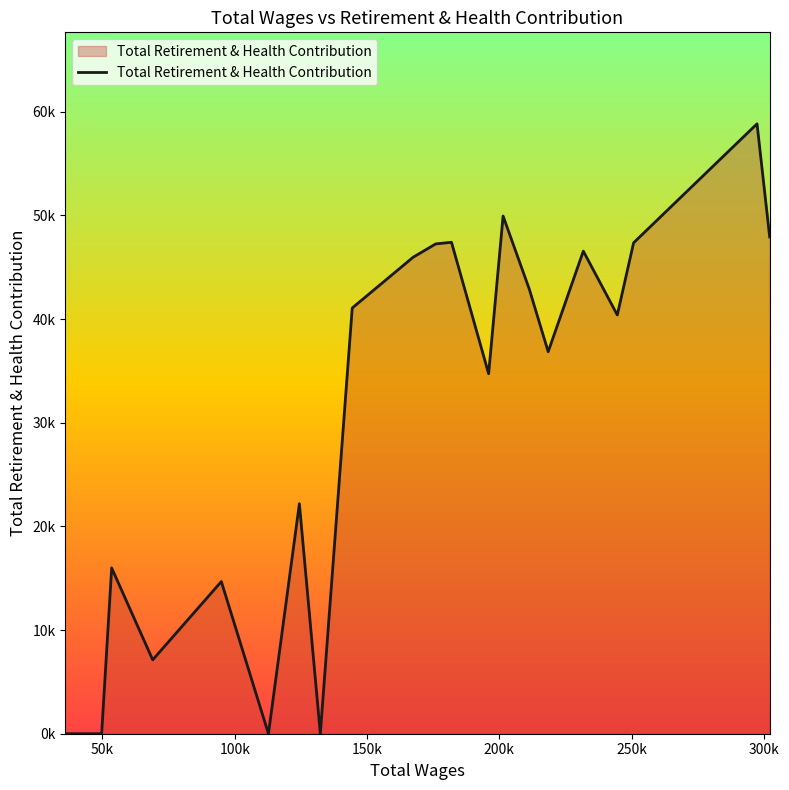

Does the chart display data point markers on the line(s)?

No